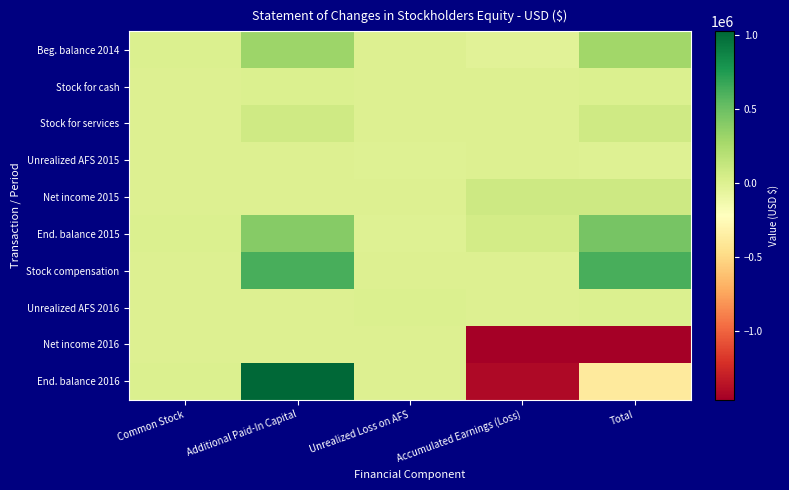

What is the minimum value shown in the chart?

-1464273